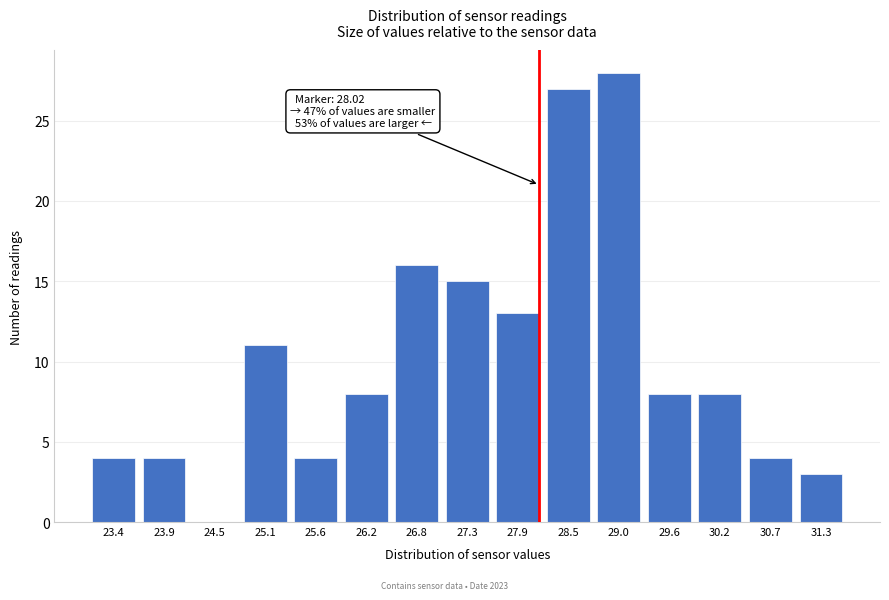

Reading left to right, what are all the values shown in this chart?

23.4=4	23.9=4	24.5=0	25.1=11	25.6=4	26.2=8	26.8=16	27.3=15	27.9=13	28.5=27	29.0=28	29.6=8	30.2=8	30.7=4	31.3=3